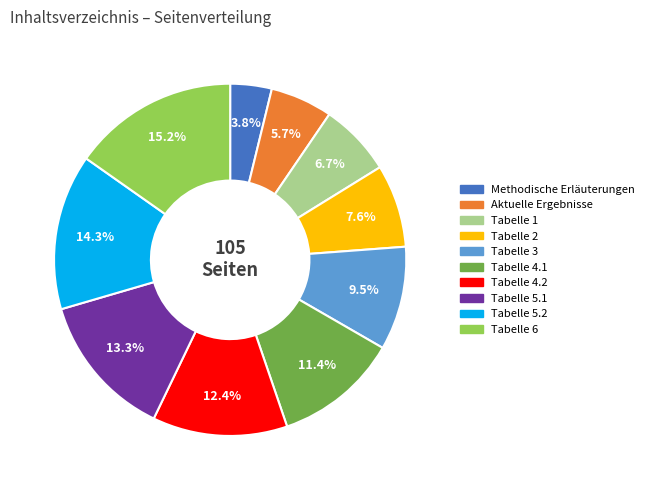

Which slice is the largest?

Tabelle 6